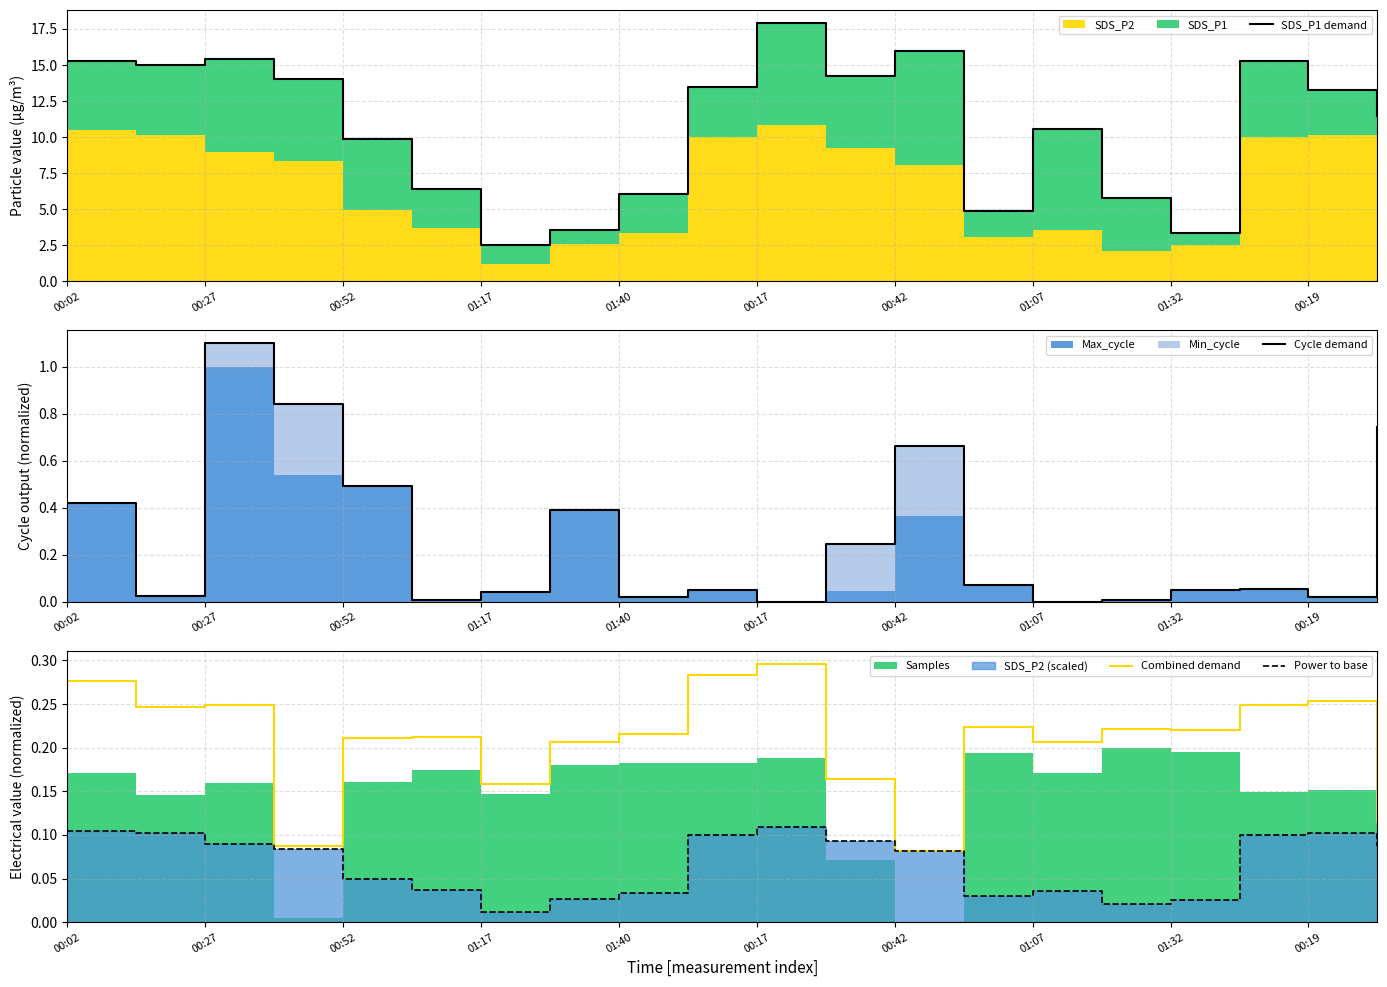

Is it true that Combined demand equals 0.1 at 00:19?

False